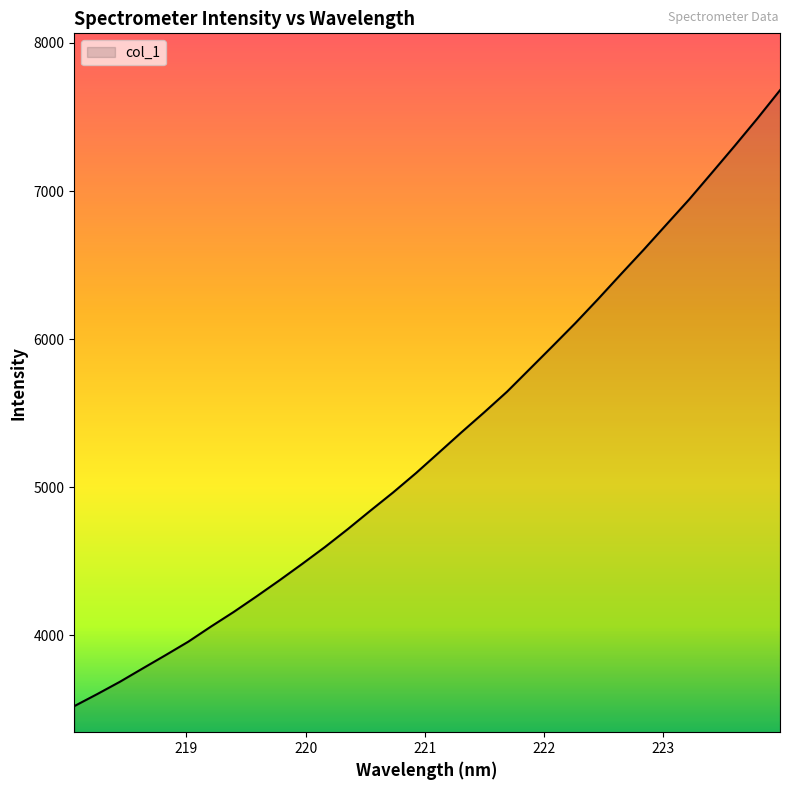

What is the minimum value shown in the chart?

3521.7